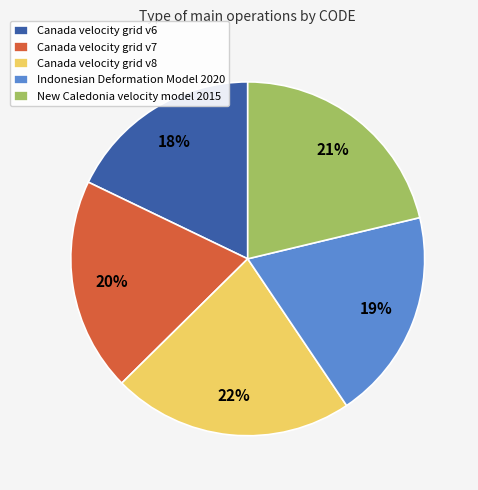

To the nearest percent, what is the combined percentage of Canada velocity grid v7 and Indonesian Deformation Model 2020?

39%